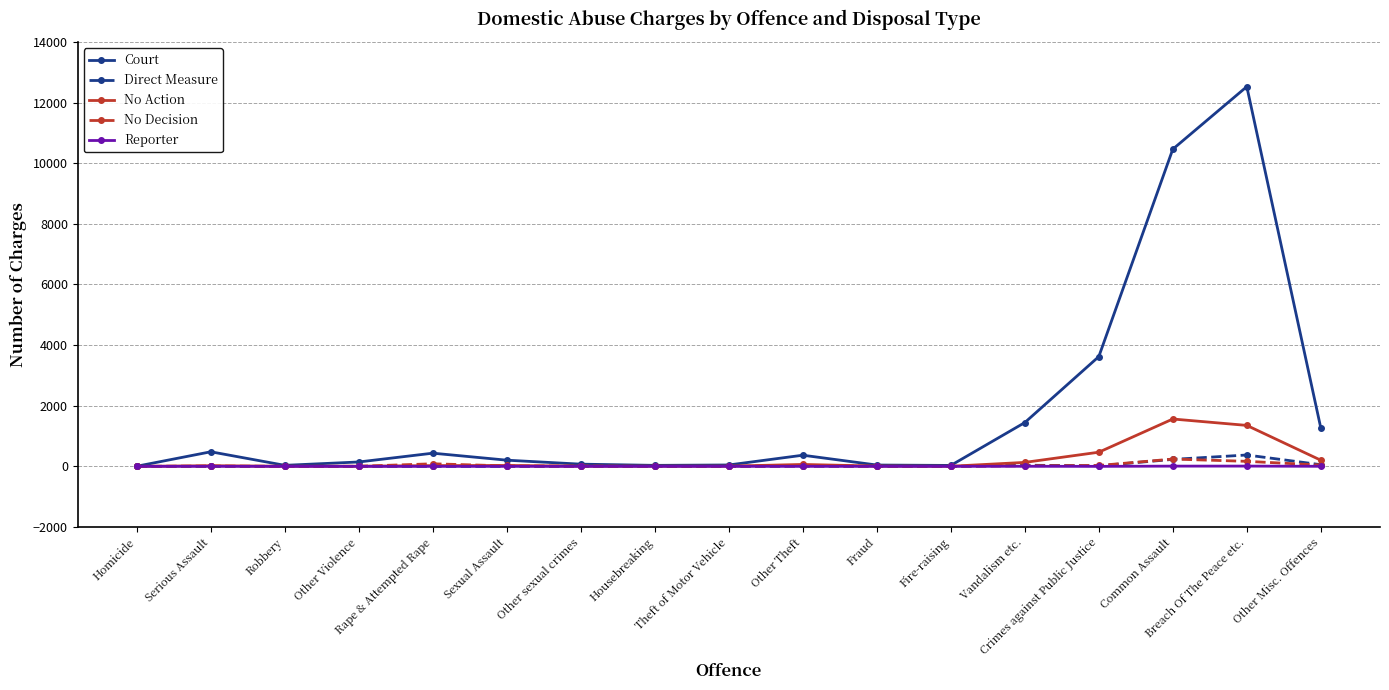

How many series are shown in this chart?

5